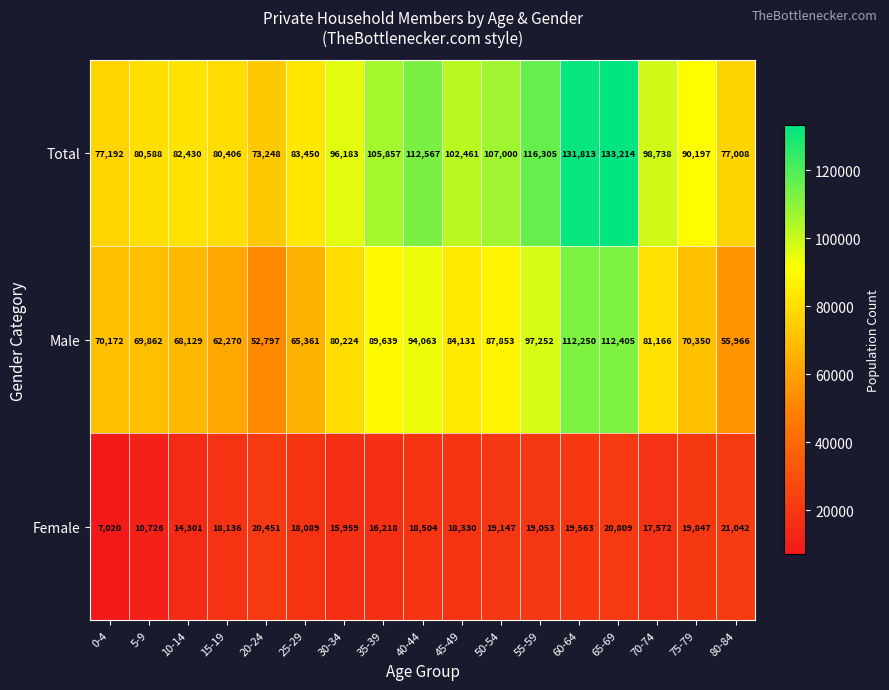

At how many categories does at least one series exceed 42443?

17